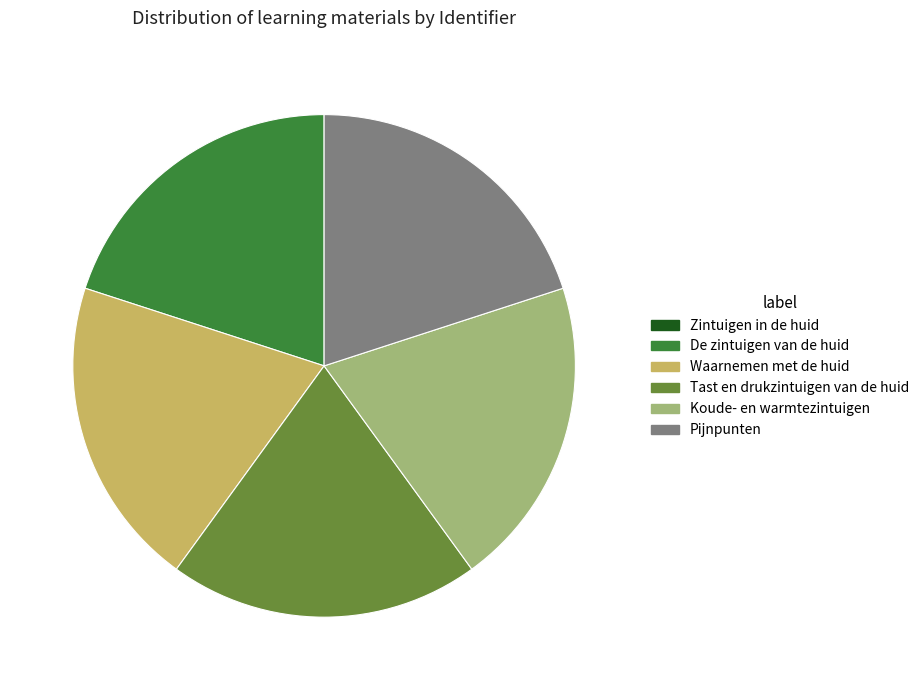

Is the sum of Koude- en warmtezintuigen and Tast en drukzintuigen van de huid greater than half?

No